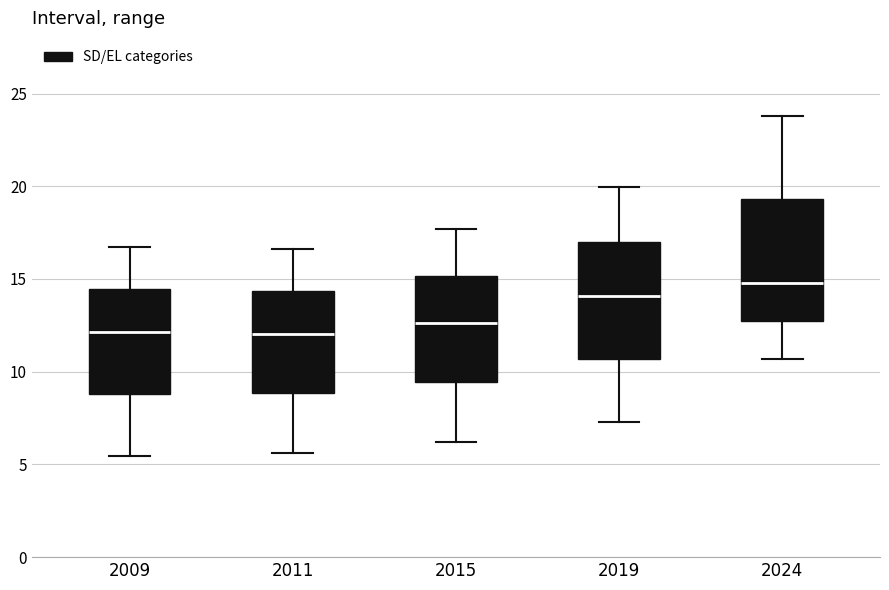

Reading left to right, transcribe this box plot: for each box, give where its median line is, the range the box spans, and where its two whiskers end, as read against the y-axis. The values are not printed on the chart, so give them approximately, as read against the axis.

2009: median 12.0, box 9.0 to 14.5, whiskers 5.5 to 16.5
2011: median 12.0, box 9.0 to 14.5, whiskers 5.5 to 16.5
2015: median 12.5, box 9.5 to 15.0, whiskers 6.0 to 17.5
2019: median 14.0, box 10.5 to 17.0, whiskers 7.5 to 20.0
2024: median 15.0, box 12.5 to 19.5, whiskers 10.5 to 24.0